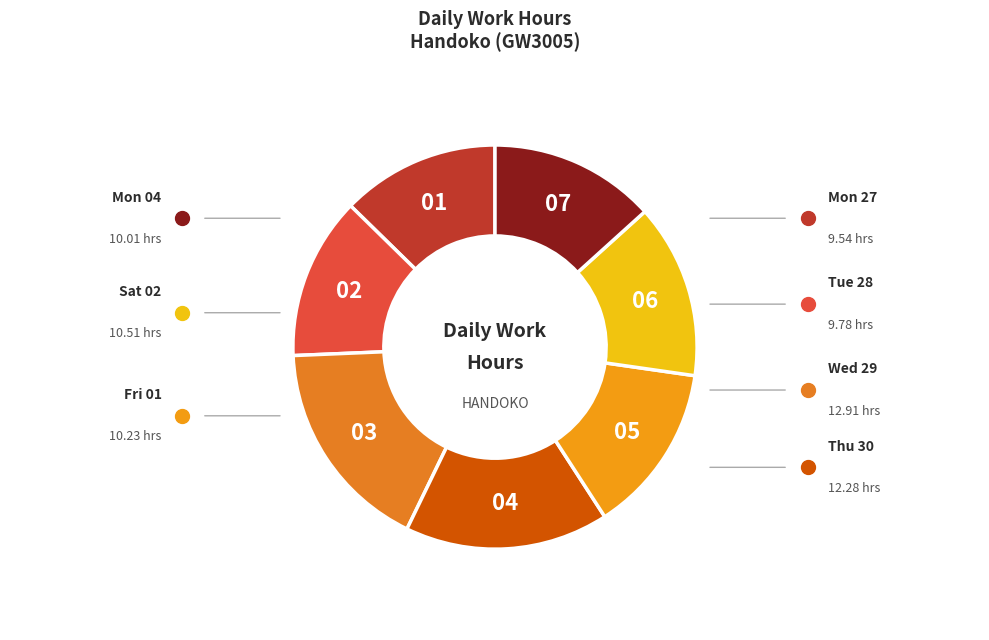

Is there any slice that represents more than half of the pie?

No